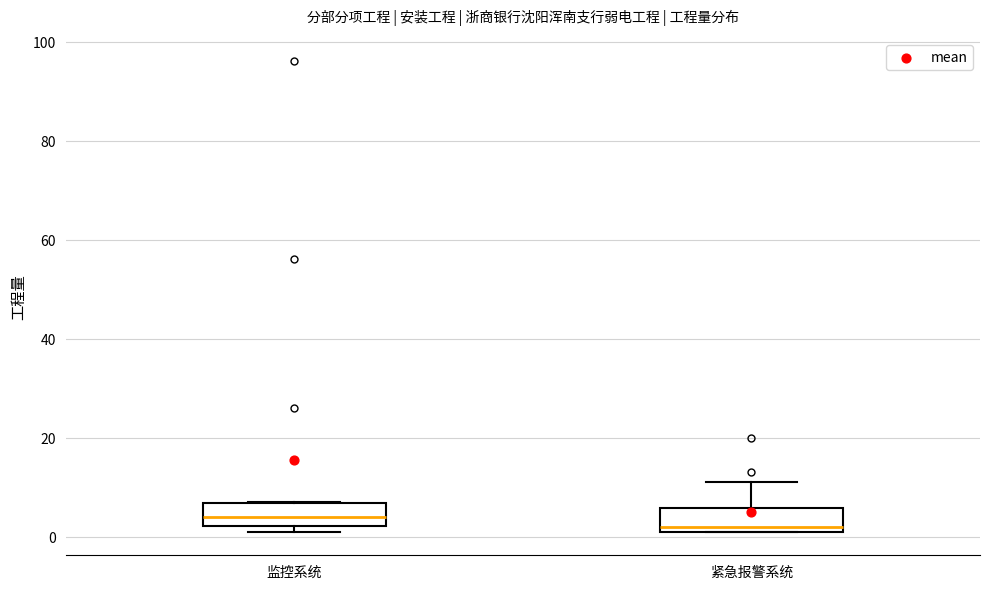

Which box has the lowest median line?

紧急报警系统